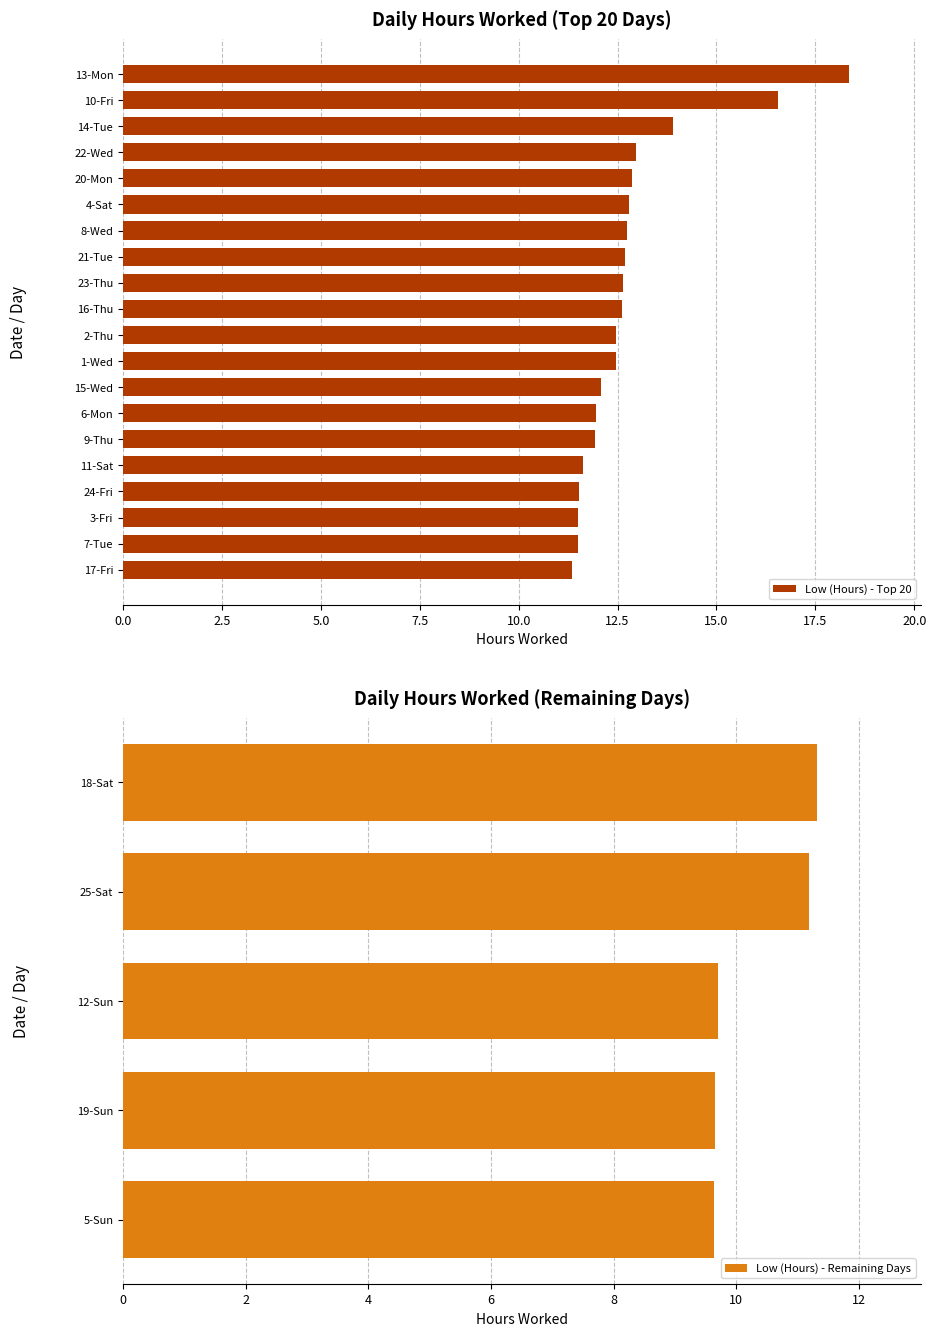

Rank the categories by value from highest to lowest.

13-Mon, 10-Fri, 14-Tue, 22-Wed, 20-Mon, 4-Sat, 8-Wed, 21-Tue, 23-Thu, 16-Thu, 2-Thu, 1-Wed, 15-Wed, 6-Mon, 9-Thu, 11-Sat, 24-Fri, 3-Fri, 7-Tue, 17-Fri, 18-Sat, 25-Sat, 12-Sun, 19-Sun, 5-Sun